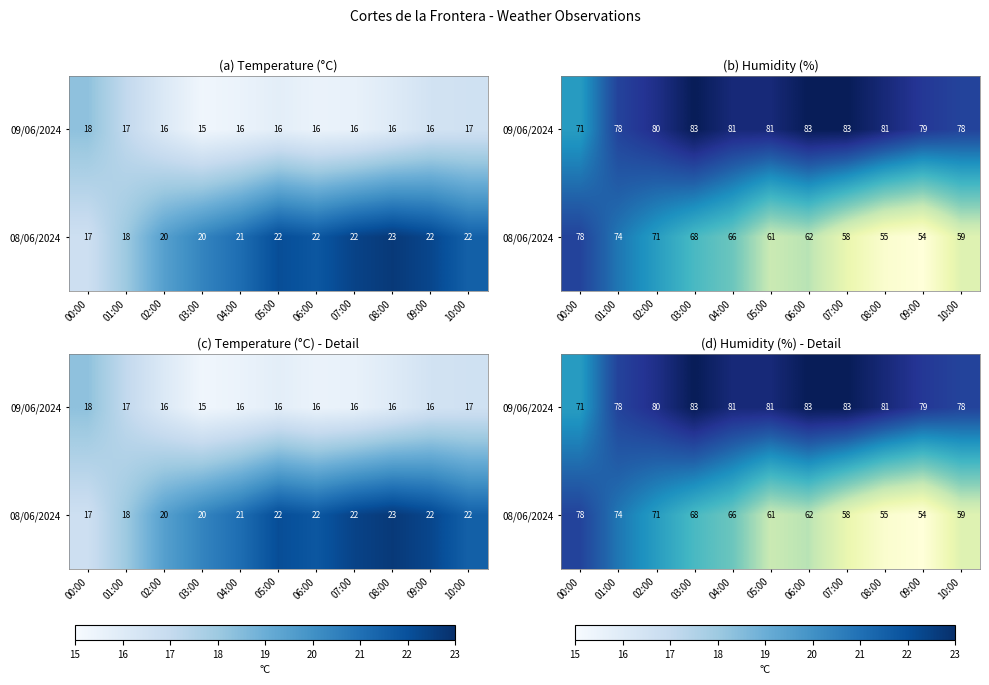

Which category has the highest value across all series?

03:00